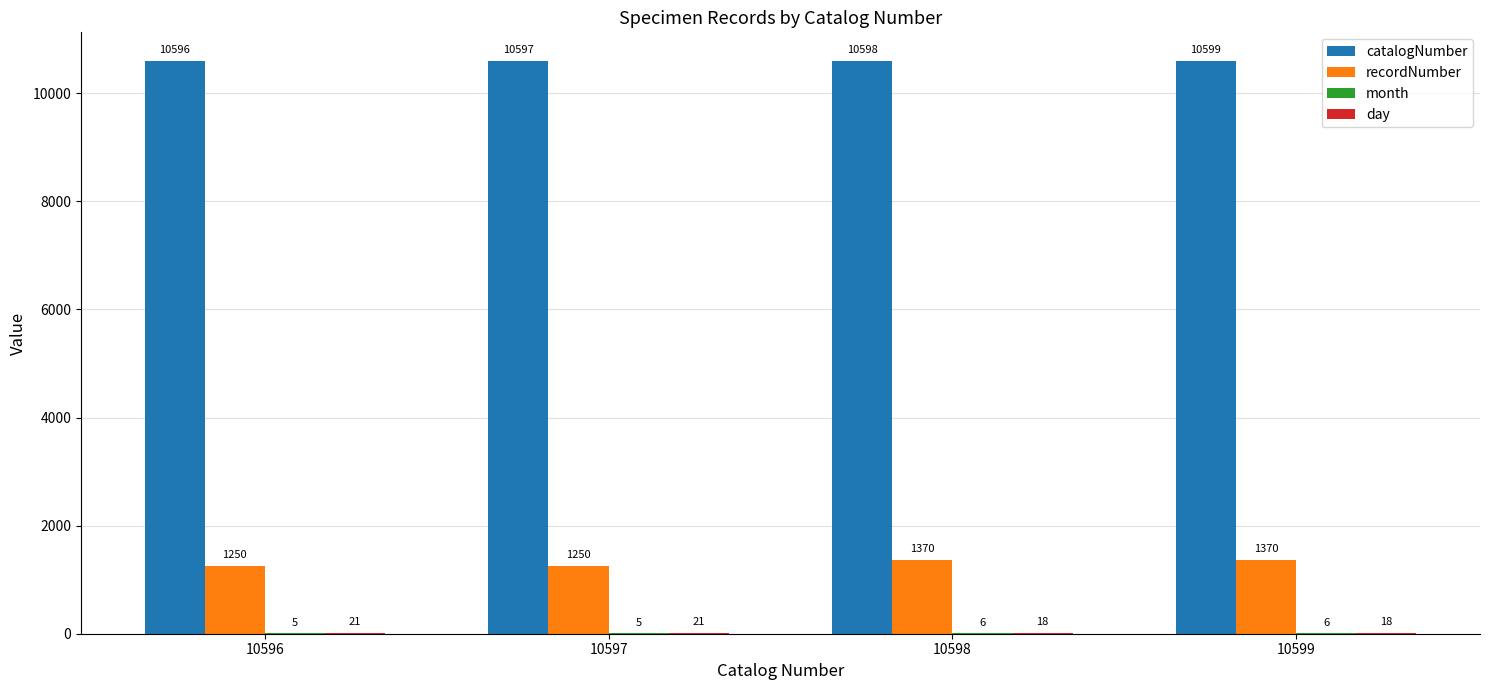

What is the total value across all series at 10597?

11873